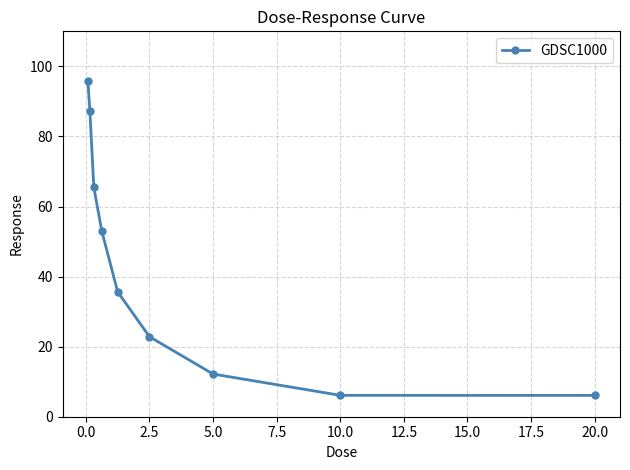

Reading left to right, extract all data points from this chart.

96.0	87.3	65.4	53.0	35.6	22.8	12.2	6.1	6.1